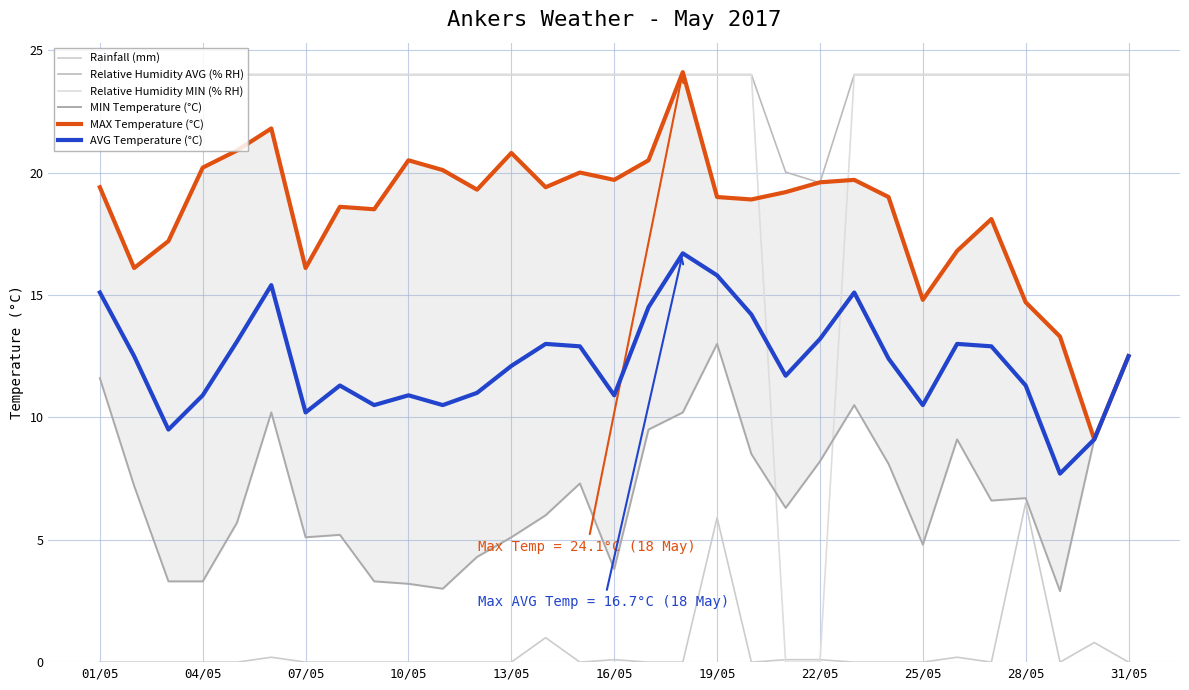

The Relative Humidity AVG (% RH) series shows 15.8 at 01/05. True or false?

False